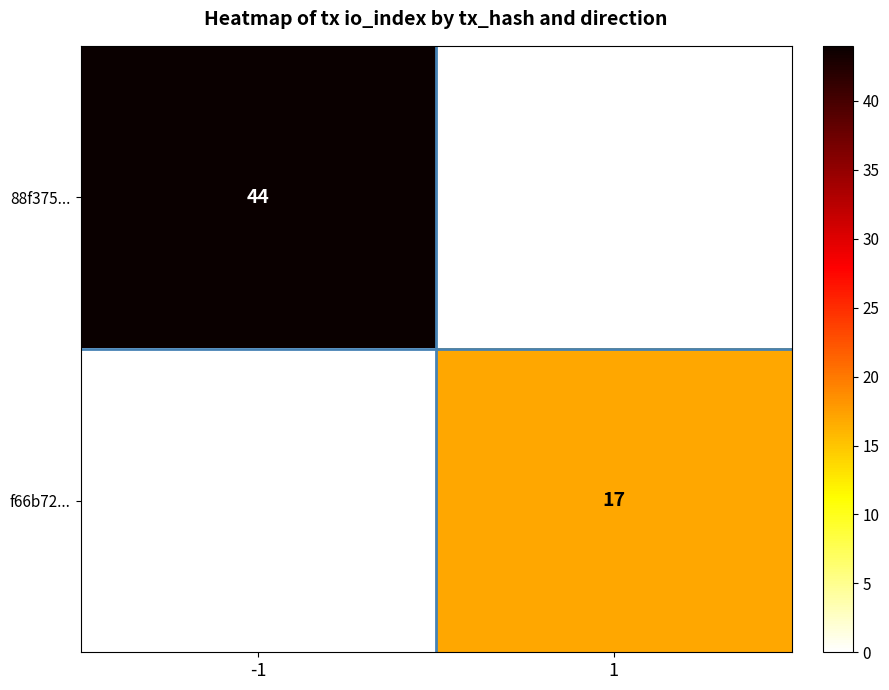

True or false: 88f375... has a value of 13 at -1.

False